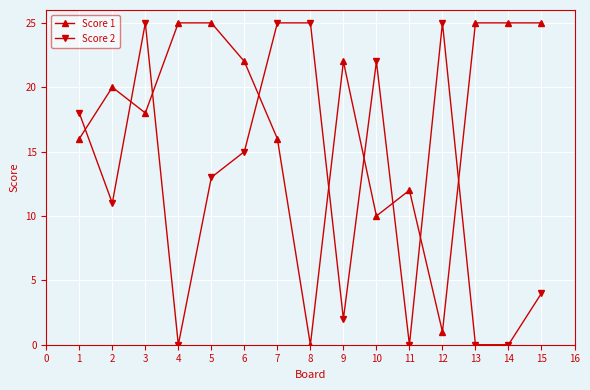

Is the value of Score 1 at 9 greater than the value of Score 2 at 4?

Yes